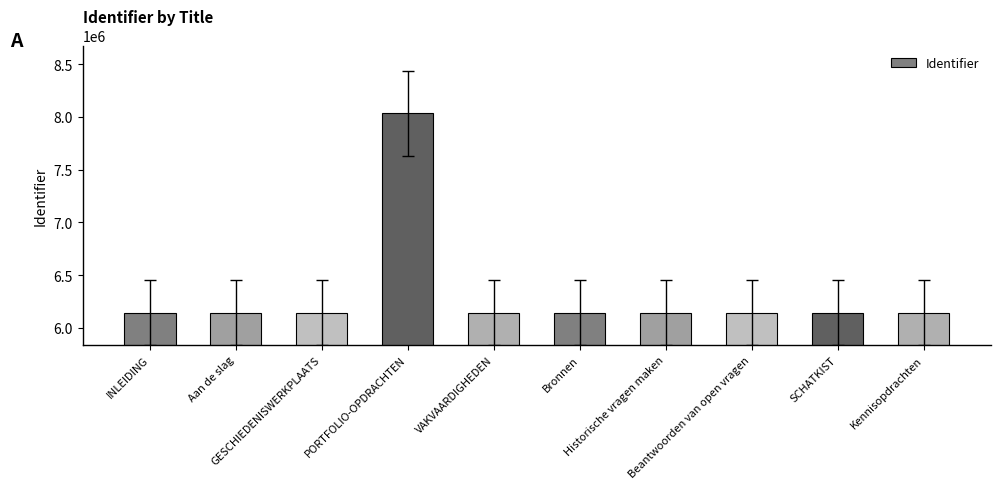

The value at GESCHIEDENISWERKPLAATS is 3172194. True or false?

False